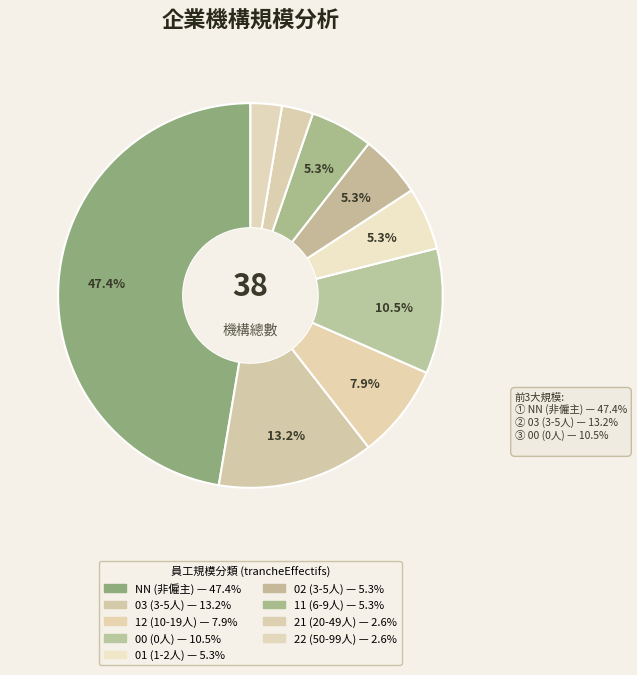

Does any single category account for the majority?

No